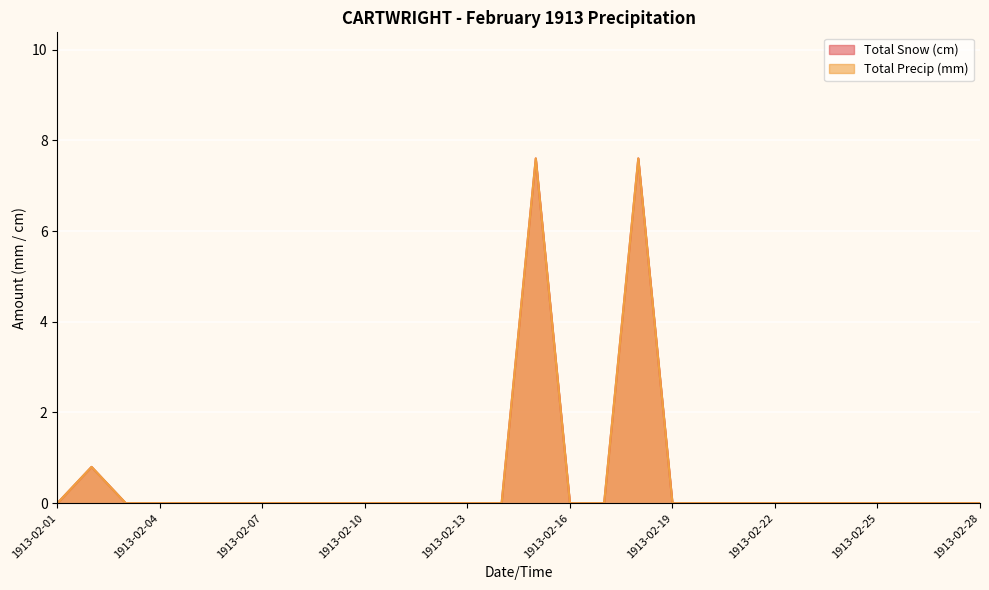

What are all the series names shown in the legend?

Total Snow (cm), Total Precip (mm)